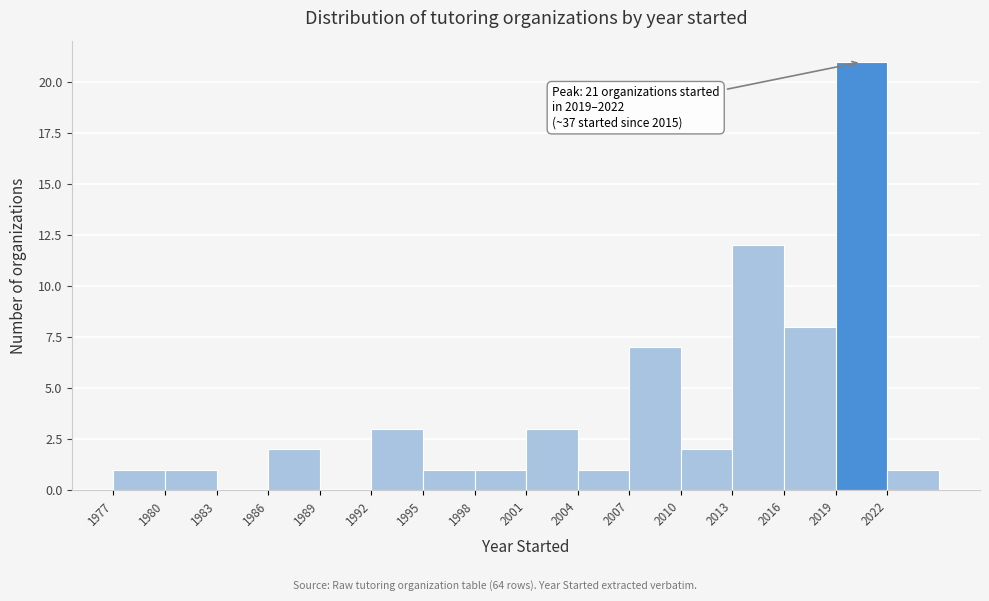

Which range on the x-axis has the tallest bar?

2019 to 2022